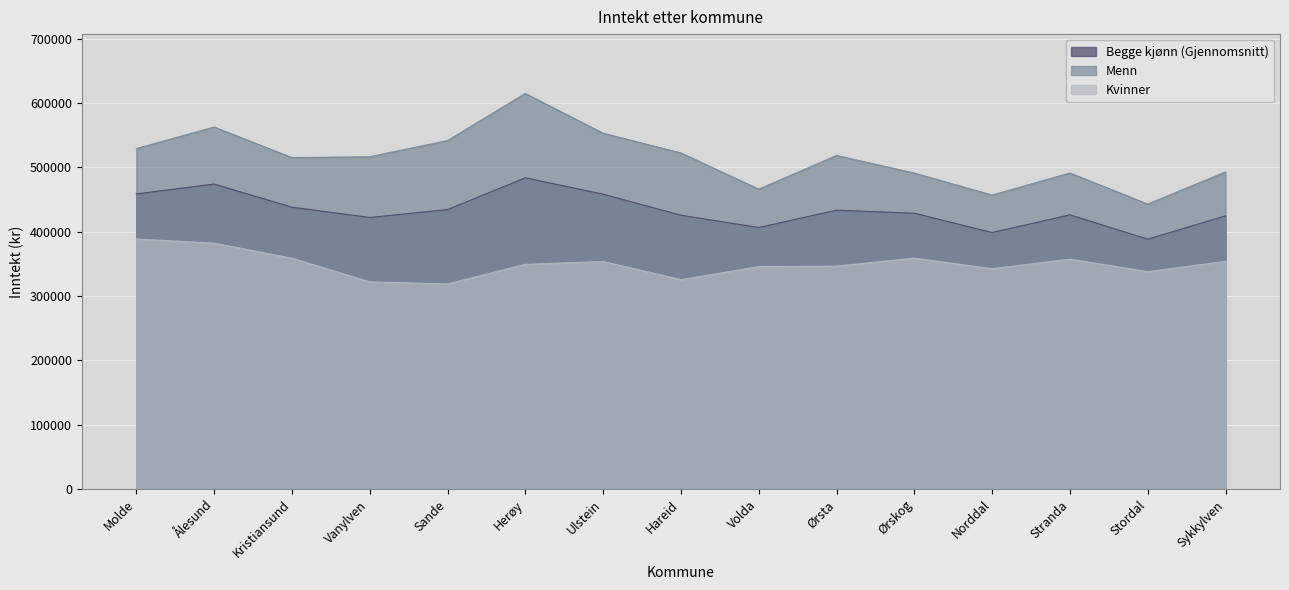

Is the value of Menn at Ulstein greater than the value of Begge kjønn (Gjennomsnitt) at Ørskog?

Yes